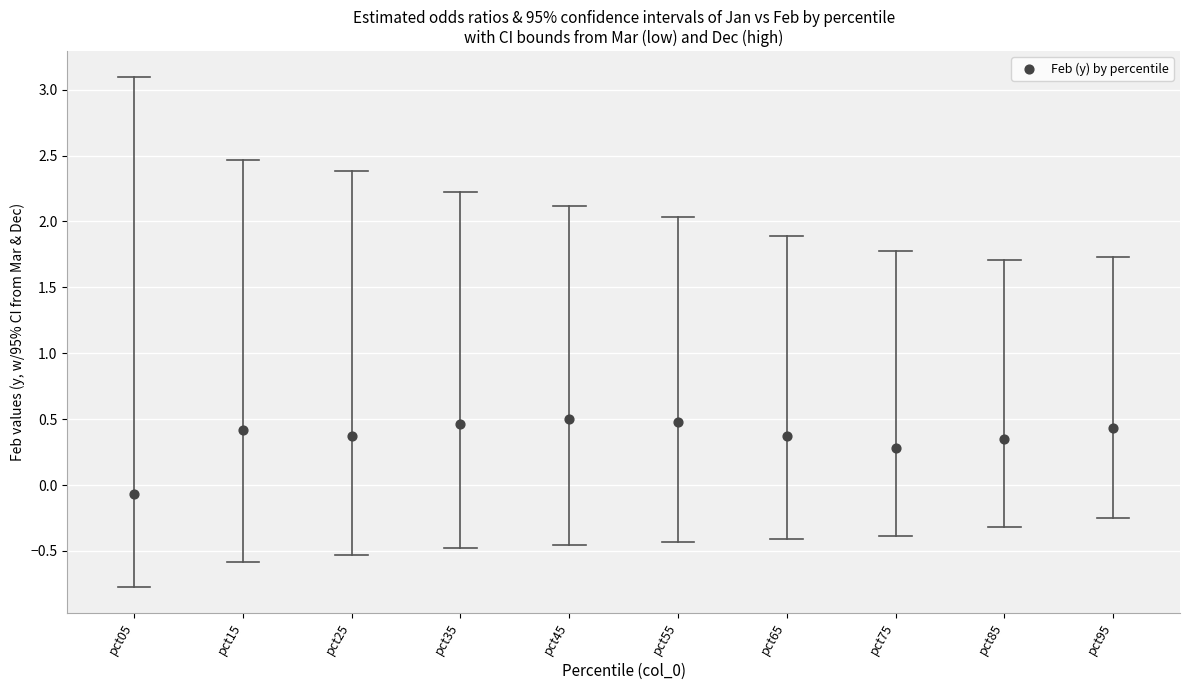

What is the range of Y values (max minus min)?

0.6